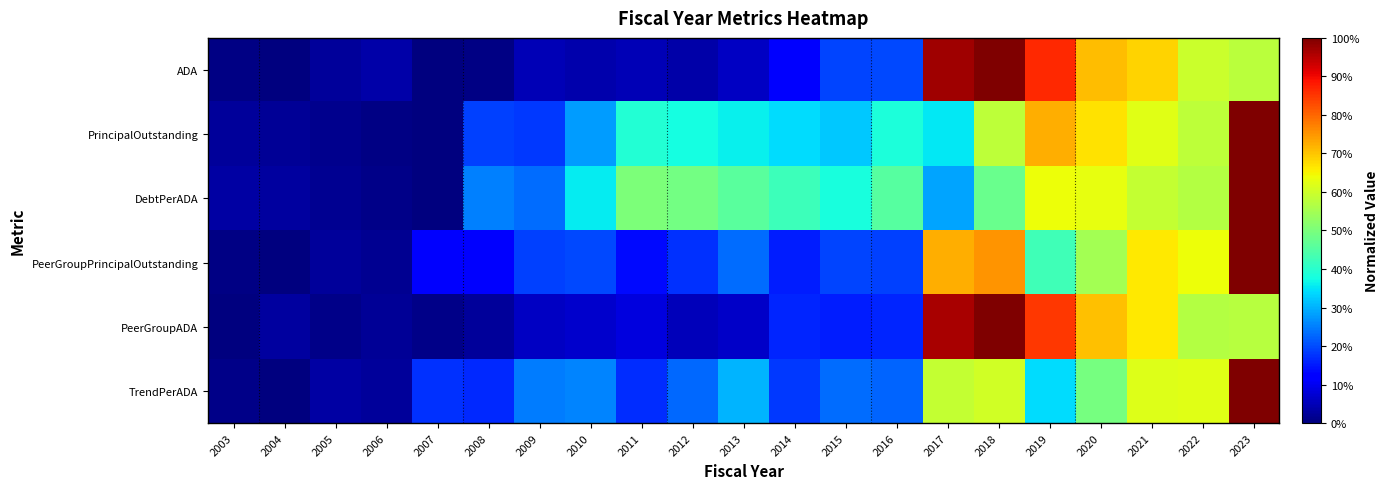

Rank the series at 2006 from highest to lowest value.

ADA, TrendPerADA, PeerGroupADA, PeerGroupPrincipalOutstanding, DebtPerADA, PrincipalOutstanding